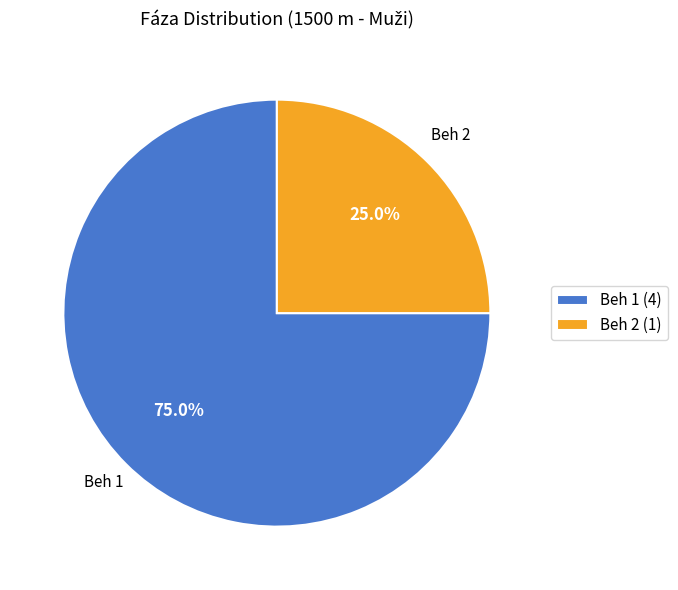

To the nearest percent, what percentage of the pie is Beh 2?

25%